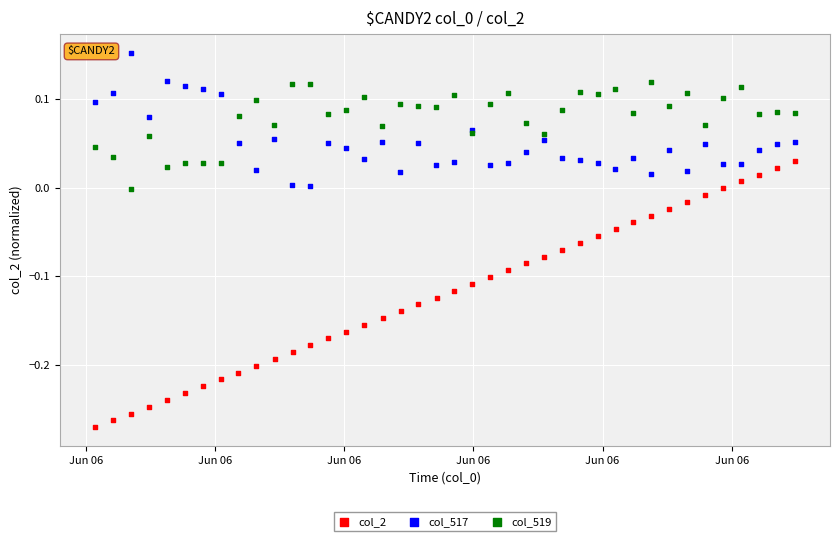

Which series has the widest spread of Y values?

col_2